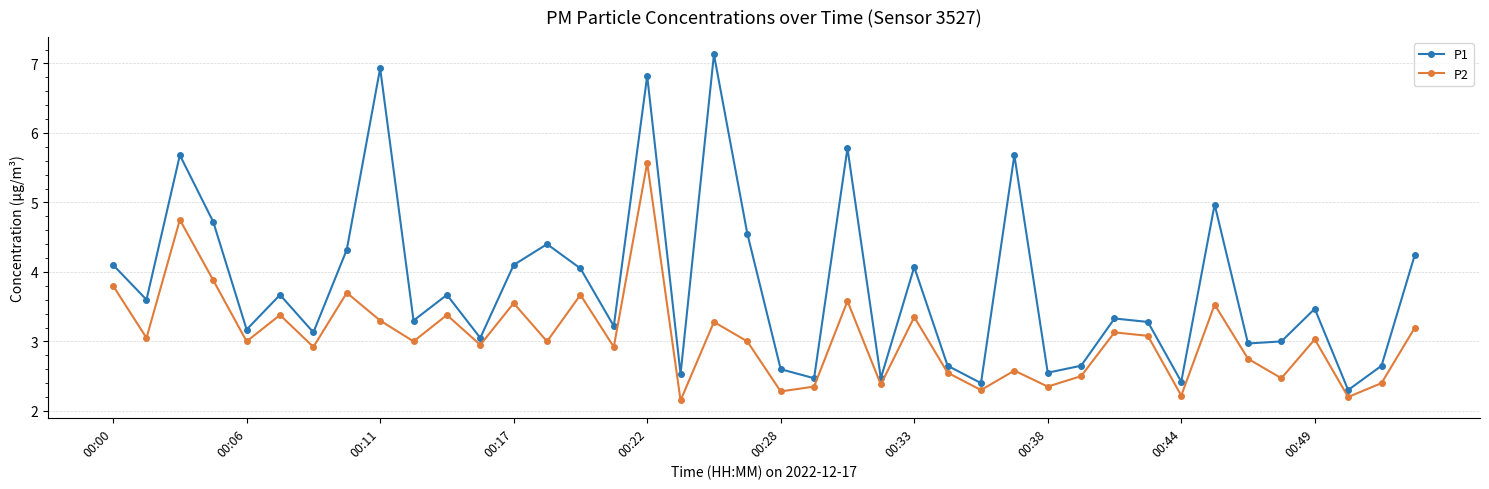

What is the maximum value for P1?

7.1